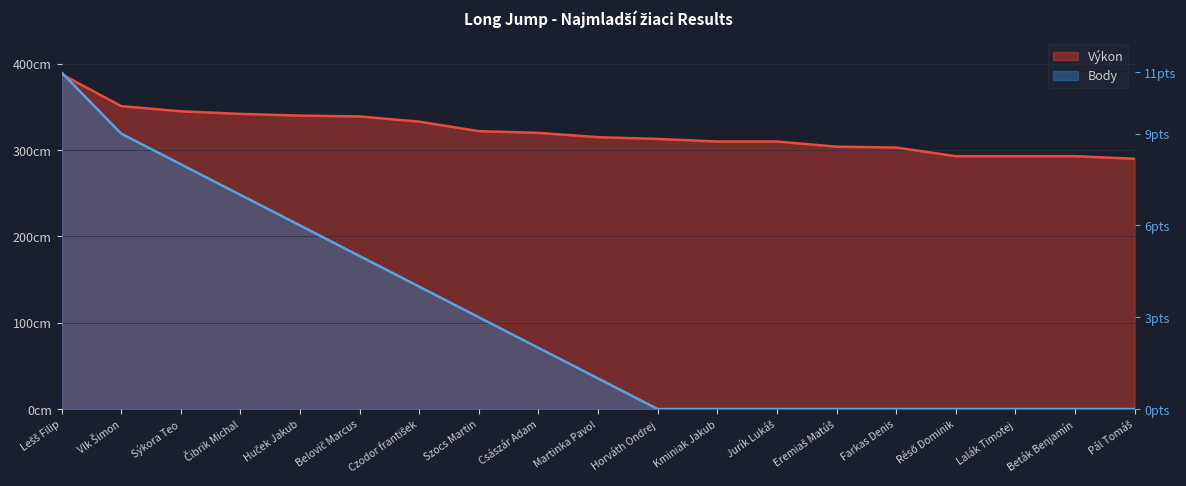

Which series changed the most between Lalák Timotej and Pál Tomáš?

Výkon